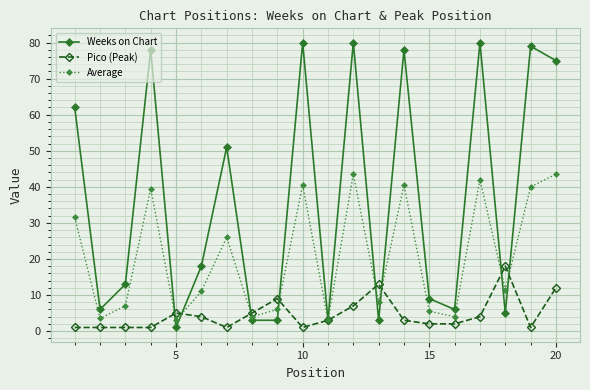

At how many categories does at least one series exceed 61?

8